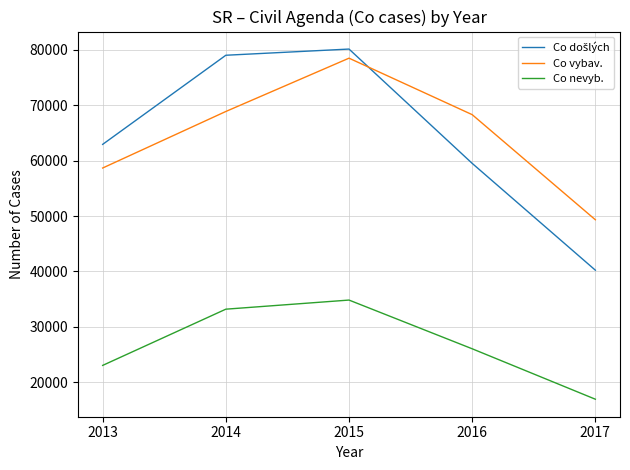

How many categories are shown in the chart?

5